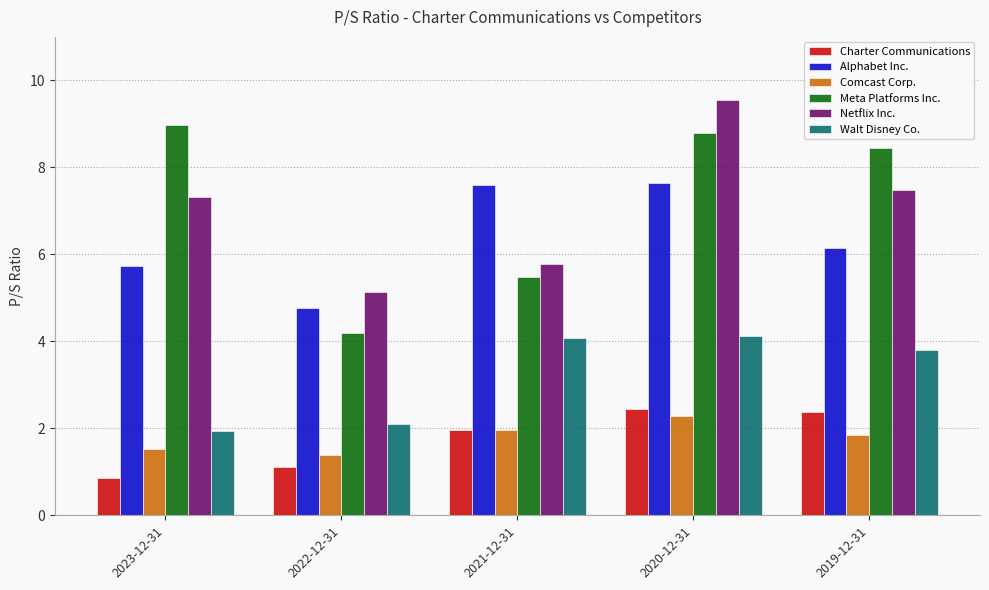

What value does the Meta Platforms Inc. series have at 2020-12-31?

8.8